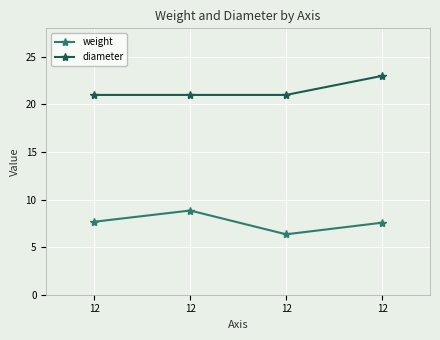

What is the minimum value for weight?

6.3